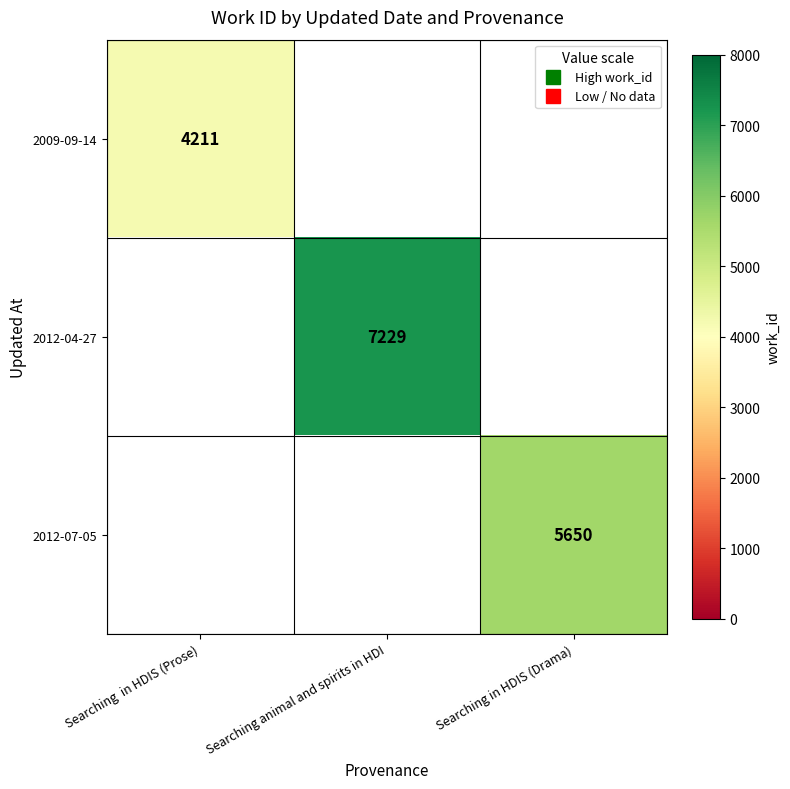

At which category does the chart reach its peak across all series?

Searching animal and spirits in HDI